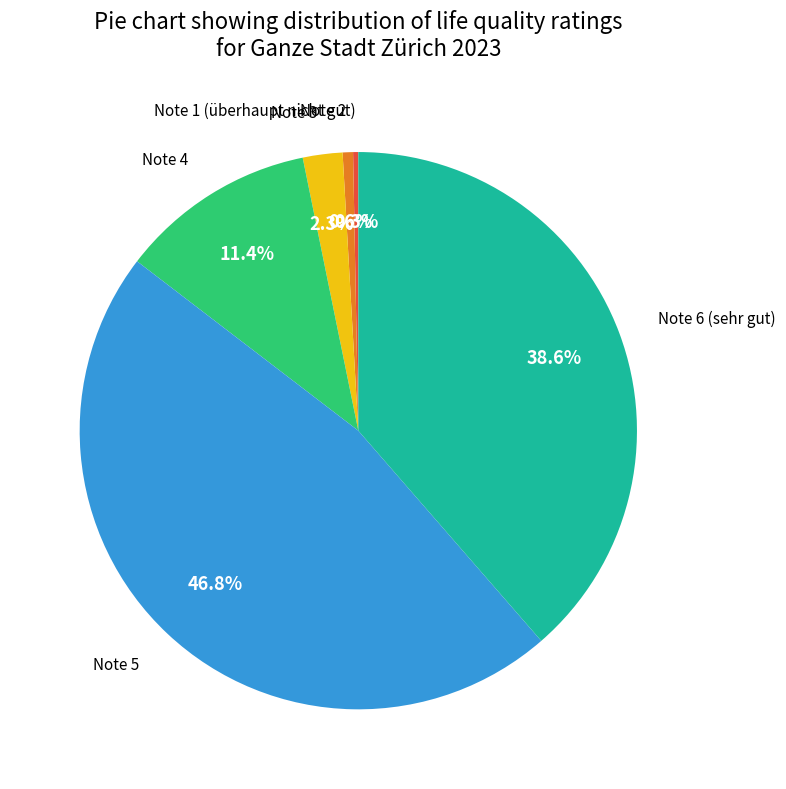

Is there a majority slice in this chart?

No